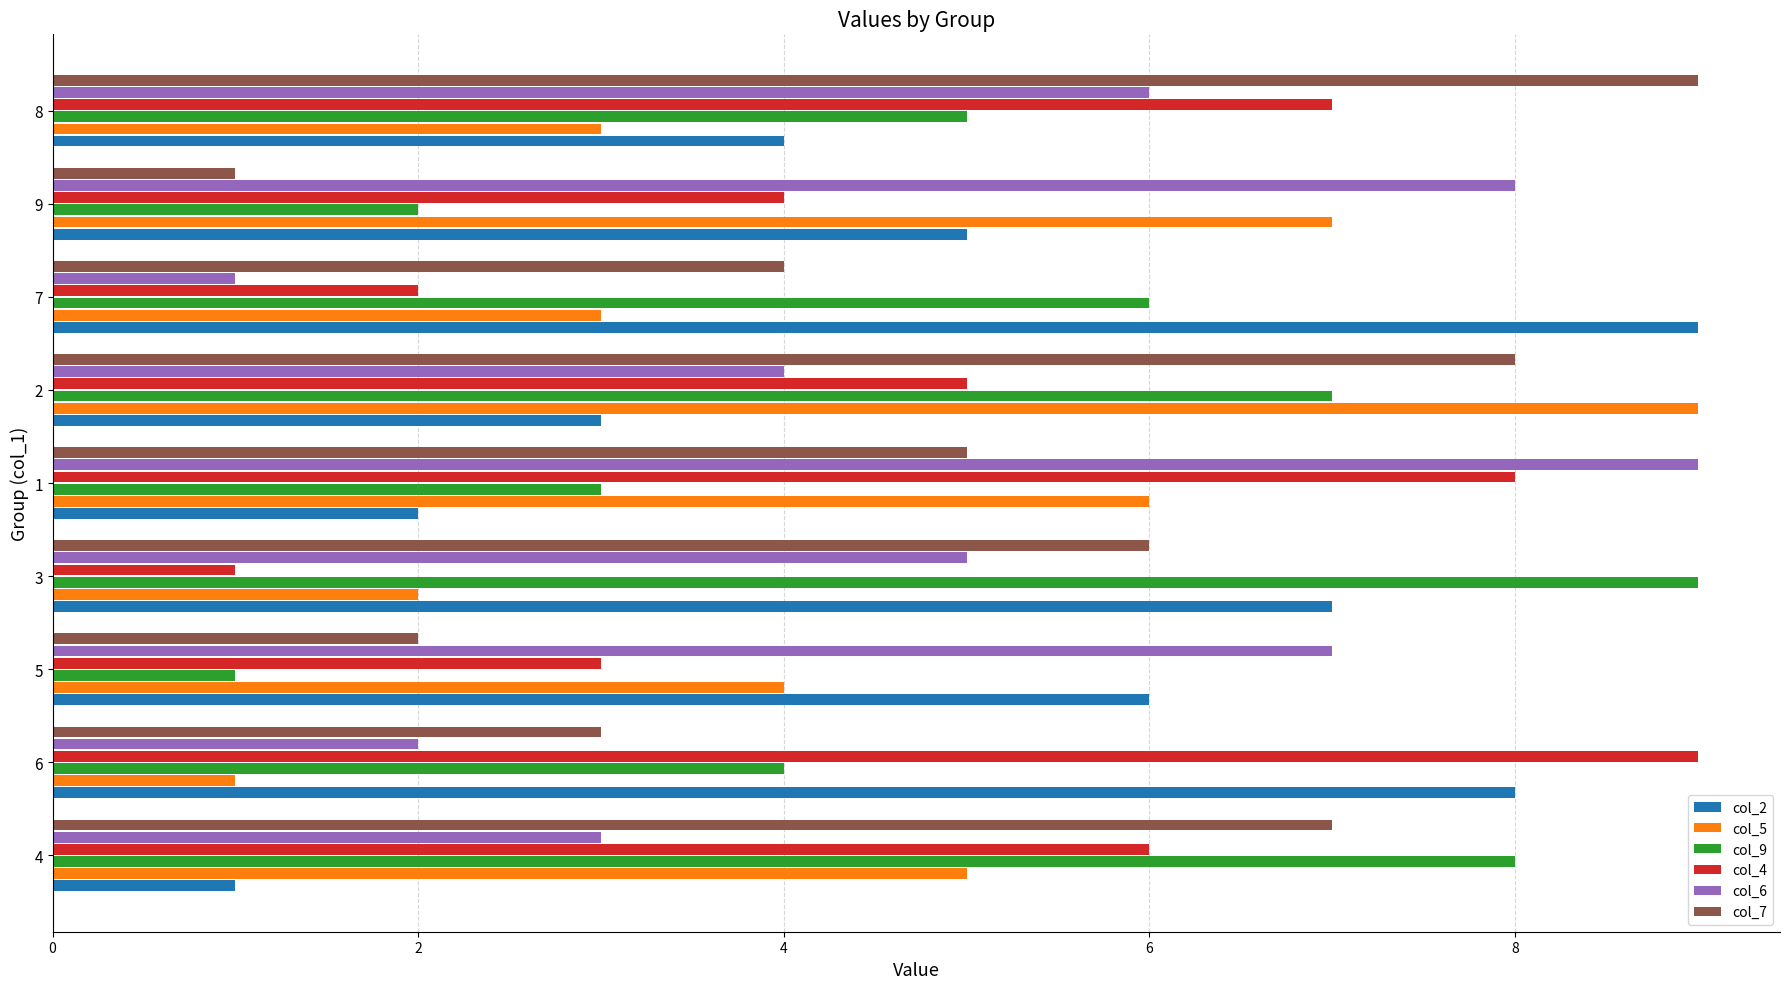

What is the total value across all series at 4?

30